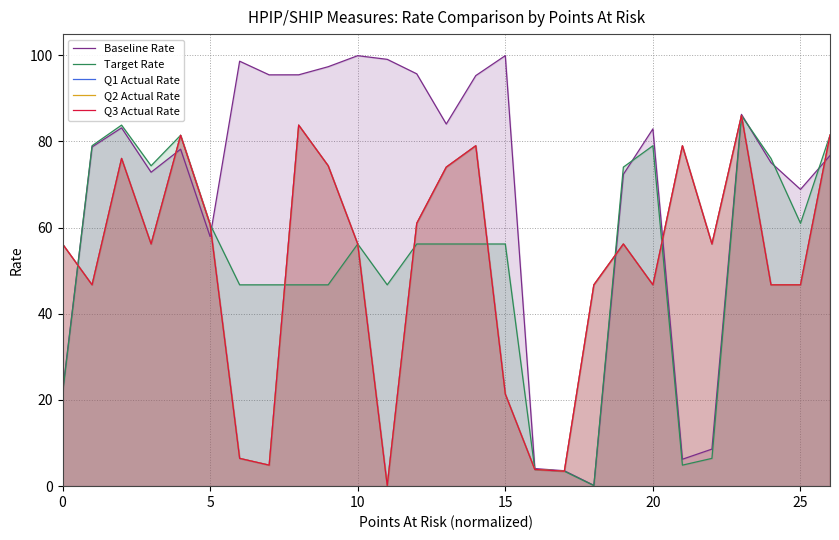

True or false: Q3 Actual Rate and Q2 Actual Rate intersect in this chart.

False